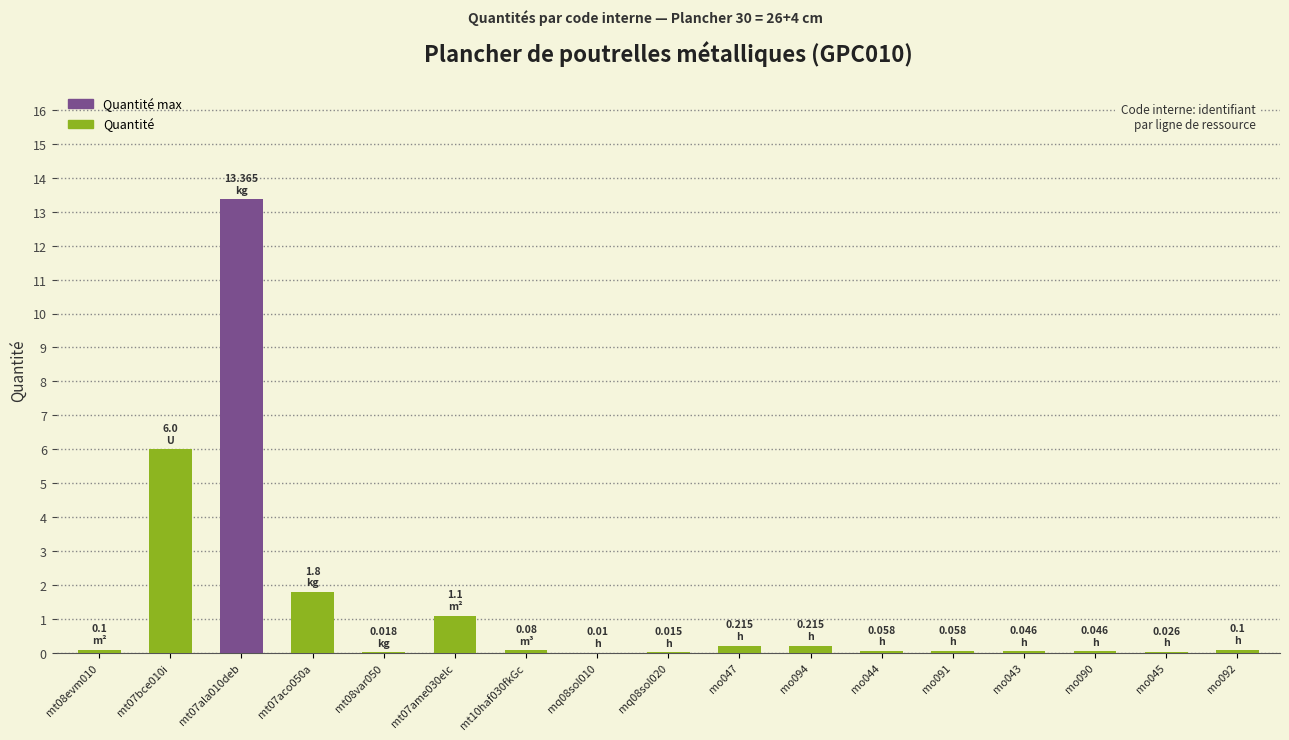

What is the average value?

1.4